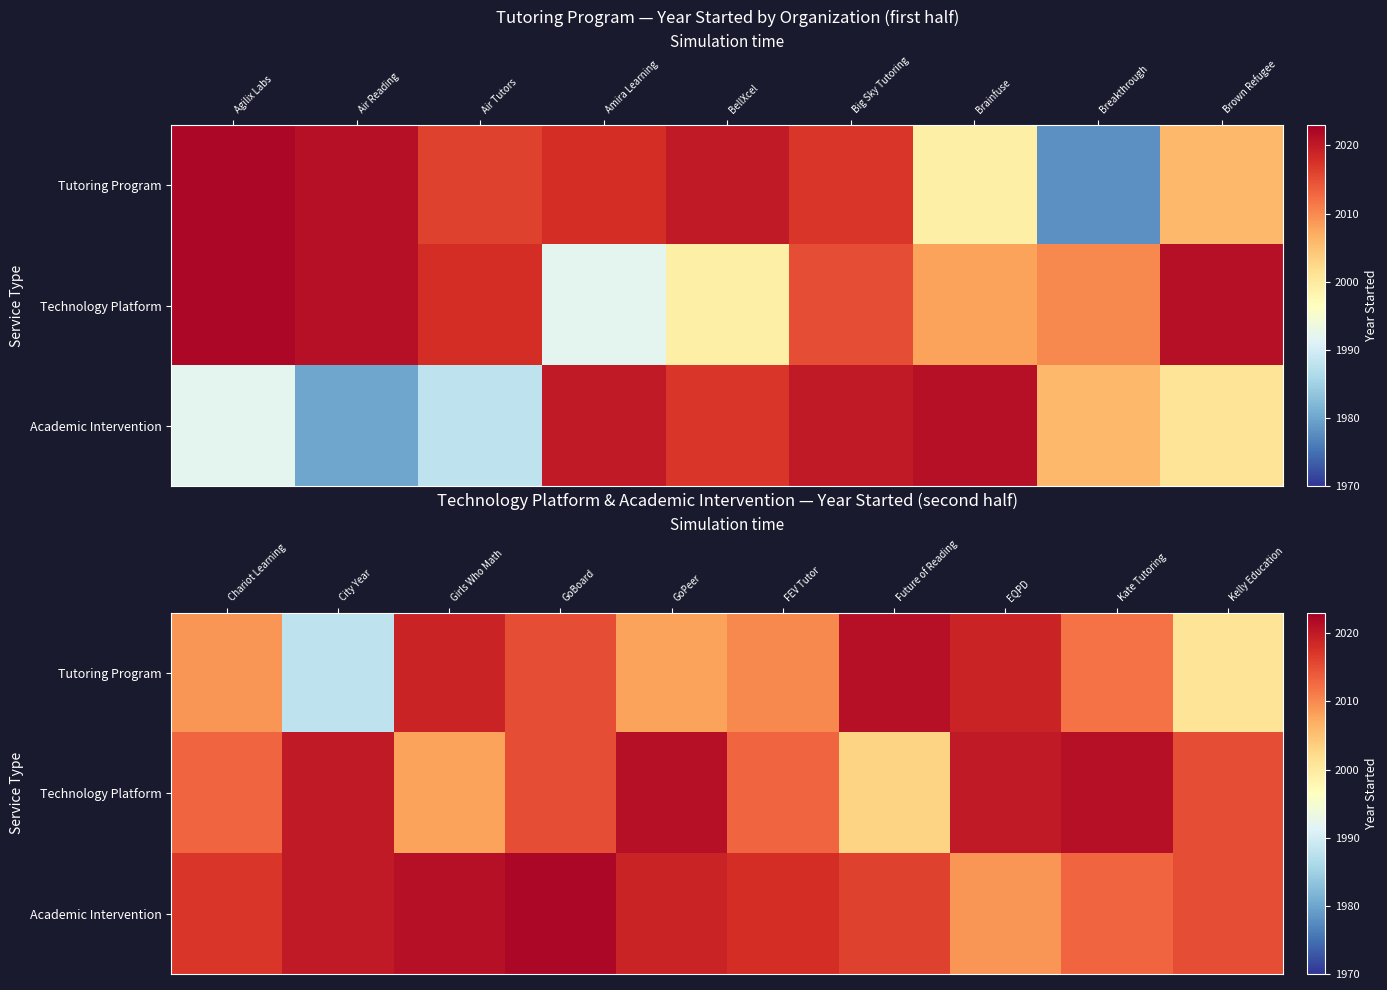

At how many categories does at least one series exceed 2003?

10